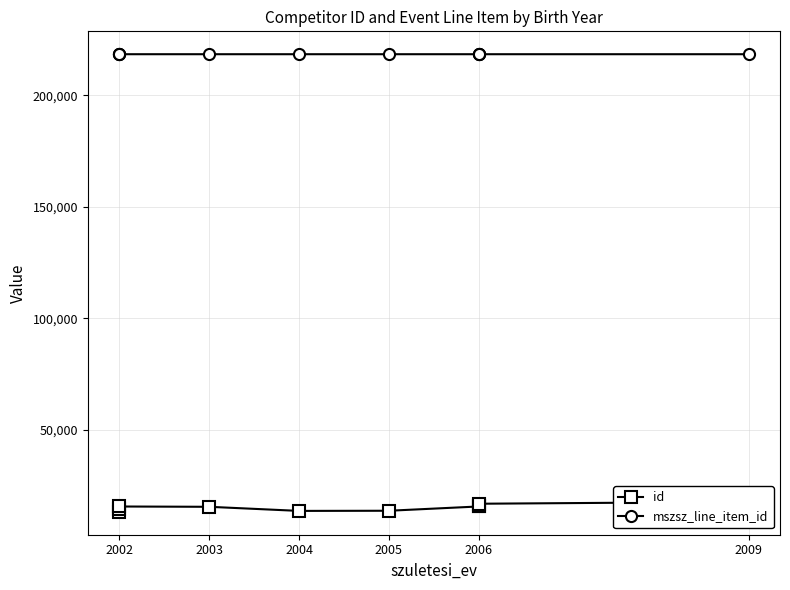

What is the maximum value shown in the chart?

218390